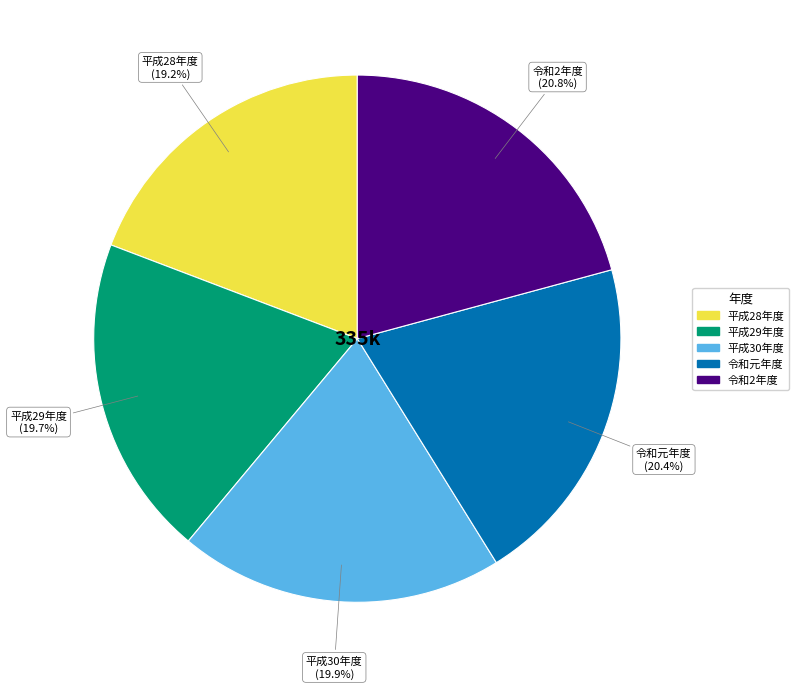

How many slices are in this pie chart?

5